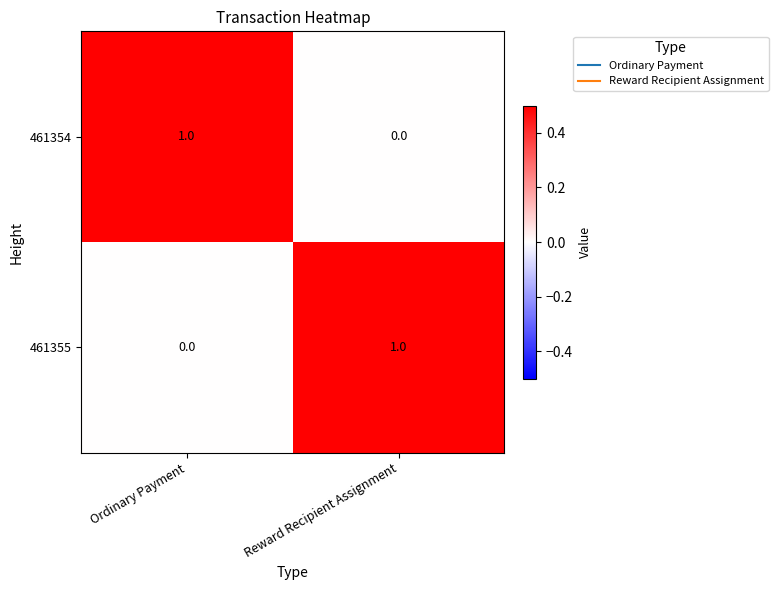

At which label does 461355 reach its peak?

Reward Recipient Assignment